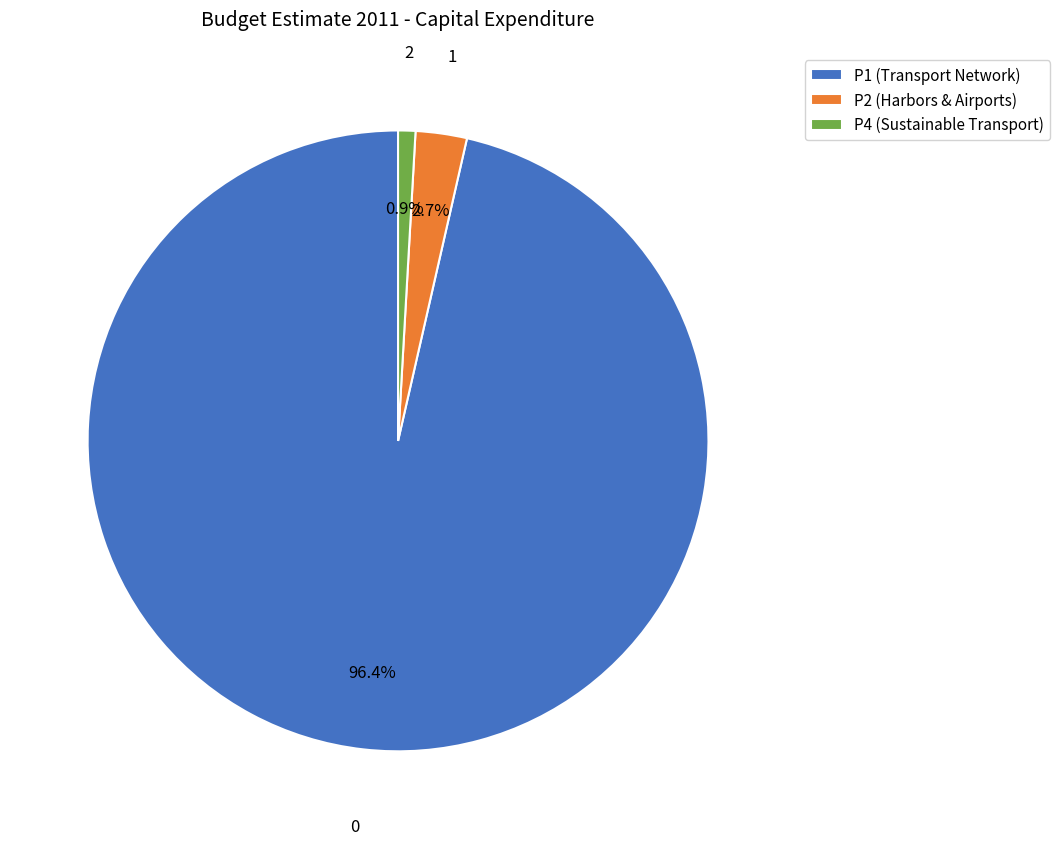

Between P2 (Harbors & Airports) and P1 (Transport Network), which is larger?

P1 (Transport Network)